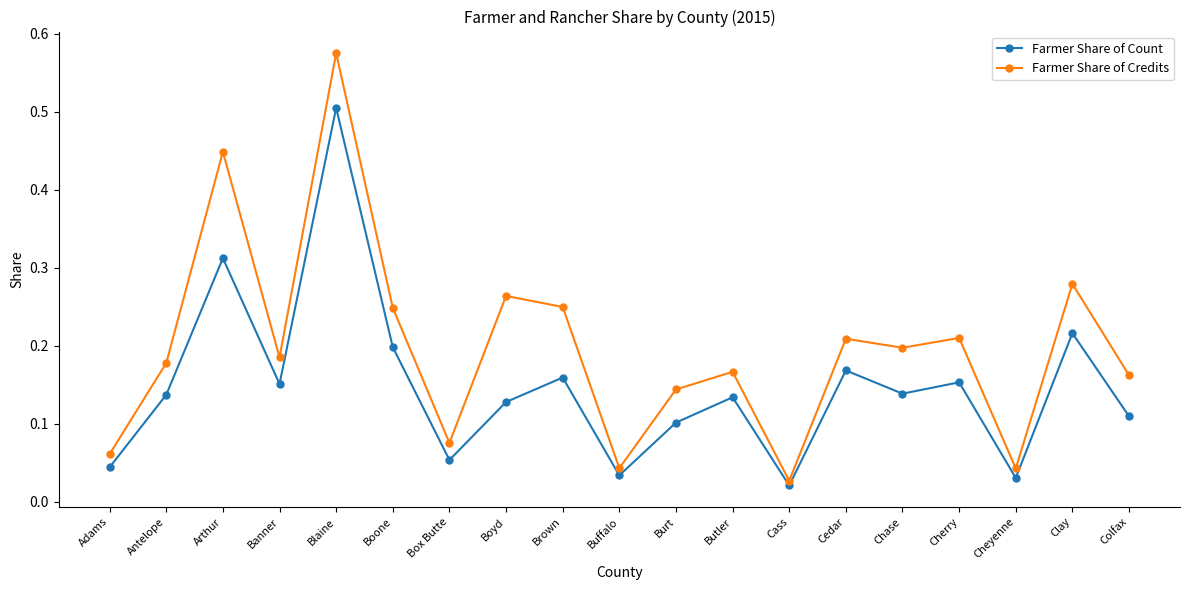

Where is Farmer Share of Count nearest to the value 0?

Cass